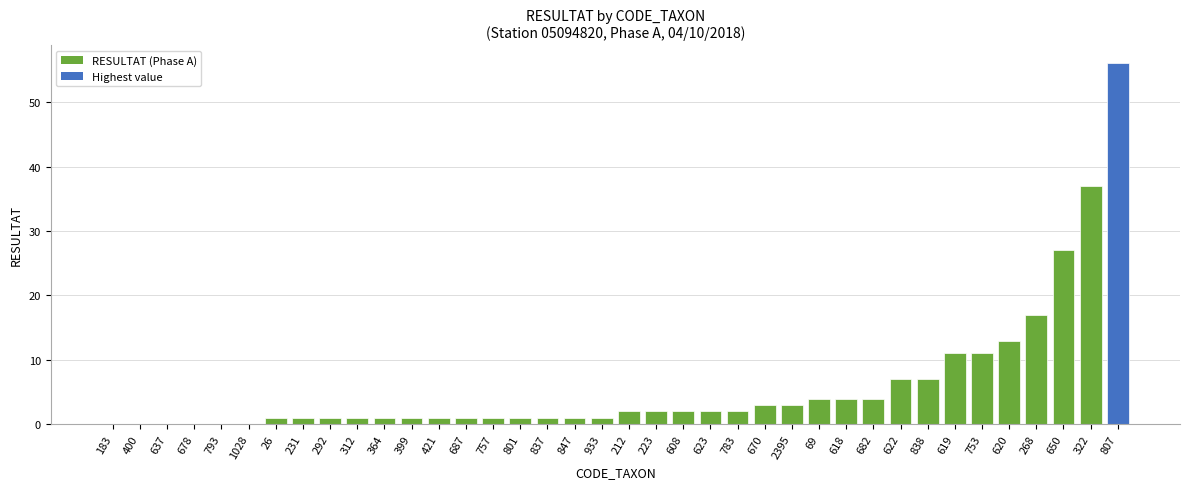

Between 783 and 682, which is larger?

682